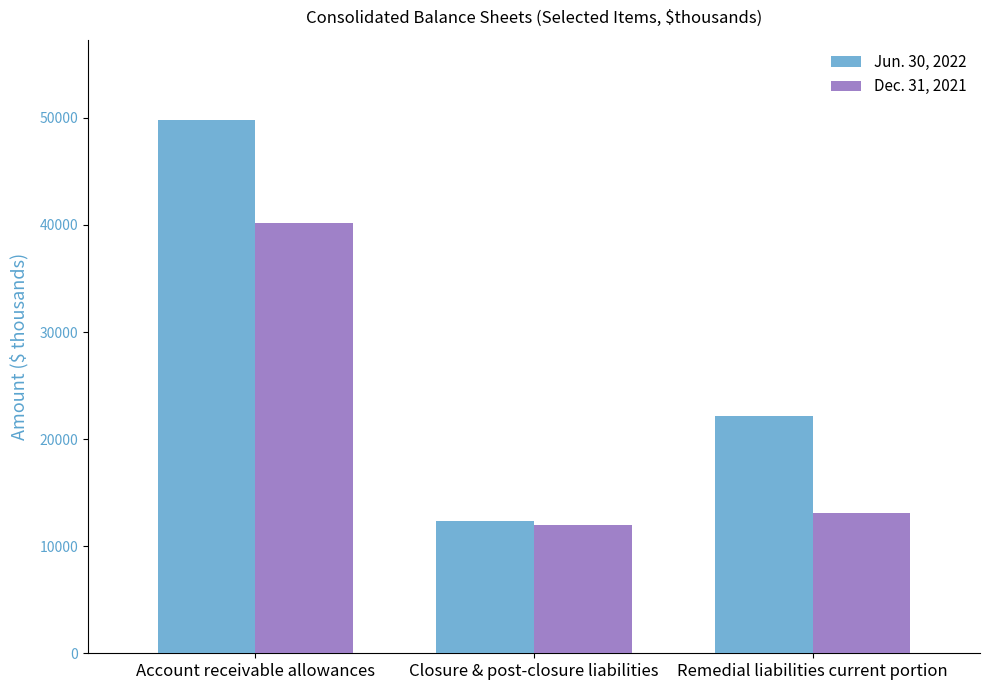

Between Closure & post-closure liabilities and Remedial liabilities current portion, which series saw the biggest shift?

Jun. 30, 2022